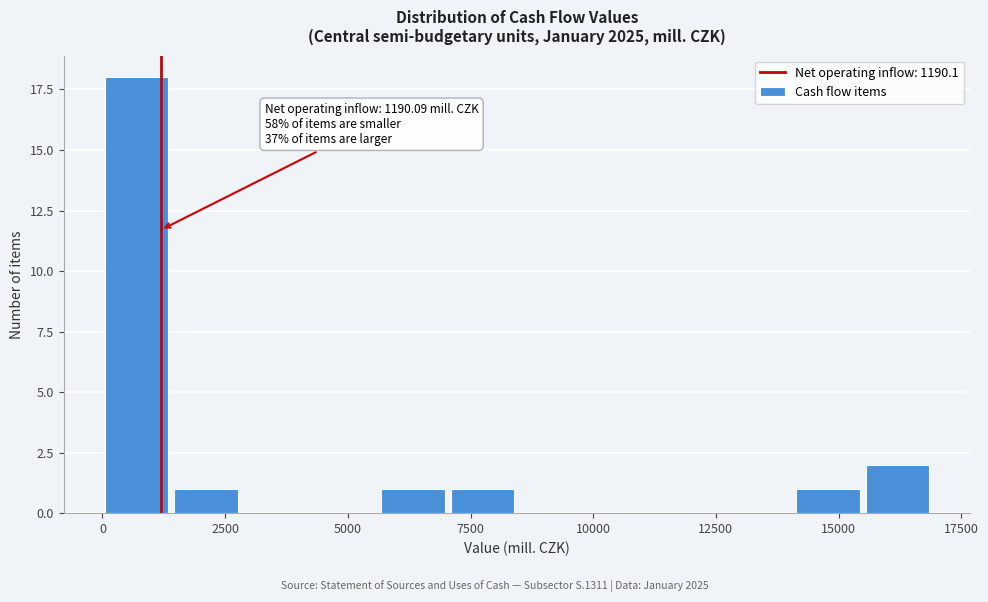

Read against the x-axis, roughly where is the centre of the tallest bar?

500